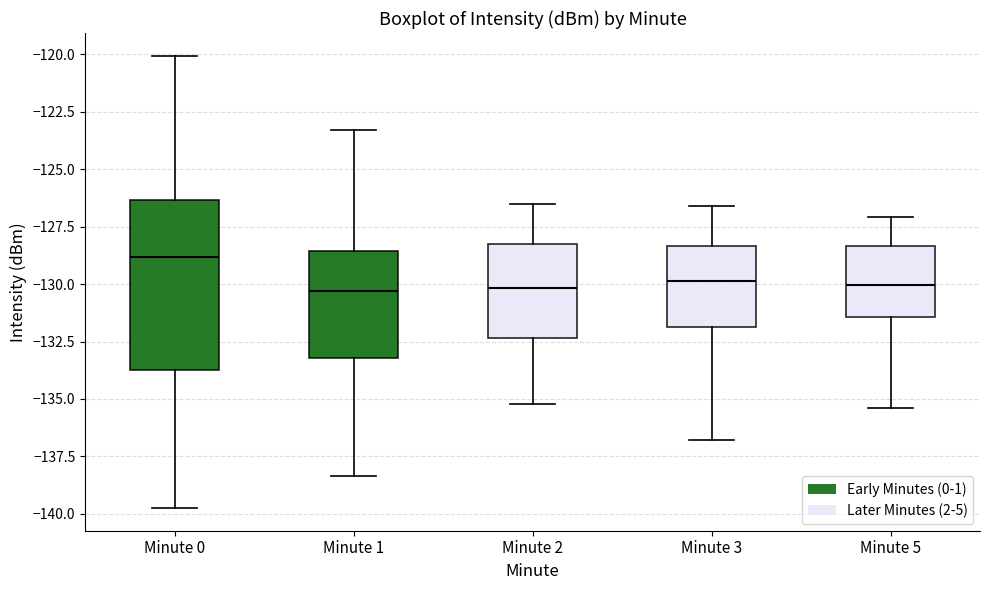

Reading left to right, transcribe this box plot: for each box, give where its median line is, the range the box spans, and where its two whiskers end, as read against the y-axis. The values are not printed on the chart, so give them approximately, as read against the axis.

Minute 0: median -129.0, box -133.5 to -126.5, whiskers -139.5 to -120.0
Minute 1: median -130.5, box -133.0 to -128.5, whiskers -138.5 to -123.5
Minute 2: median -130.0, box -132.5 to -128.0, whiskers -135.0 to -126.5
Minute 3: median -130.0, box -132.0 to -128.5, whiskers -137.0 to -126.5
Minute 5: median -130.0, box -131.5 to -128.5, whiskers -135.5 to -127.0